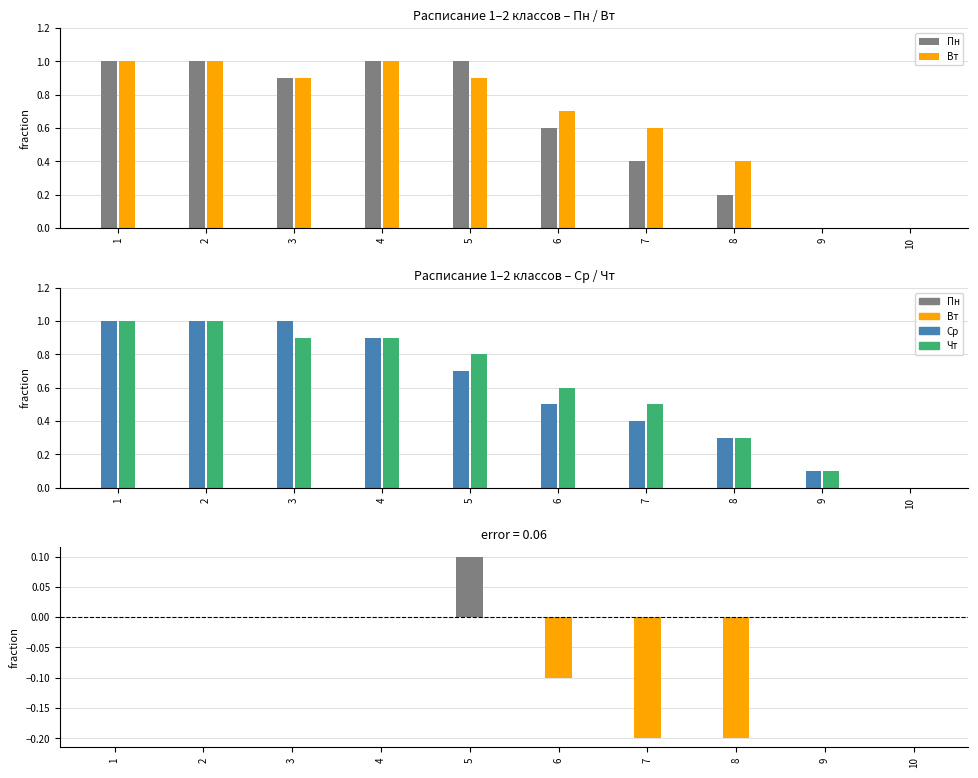

Which has a higher value, 4 or 7?

4